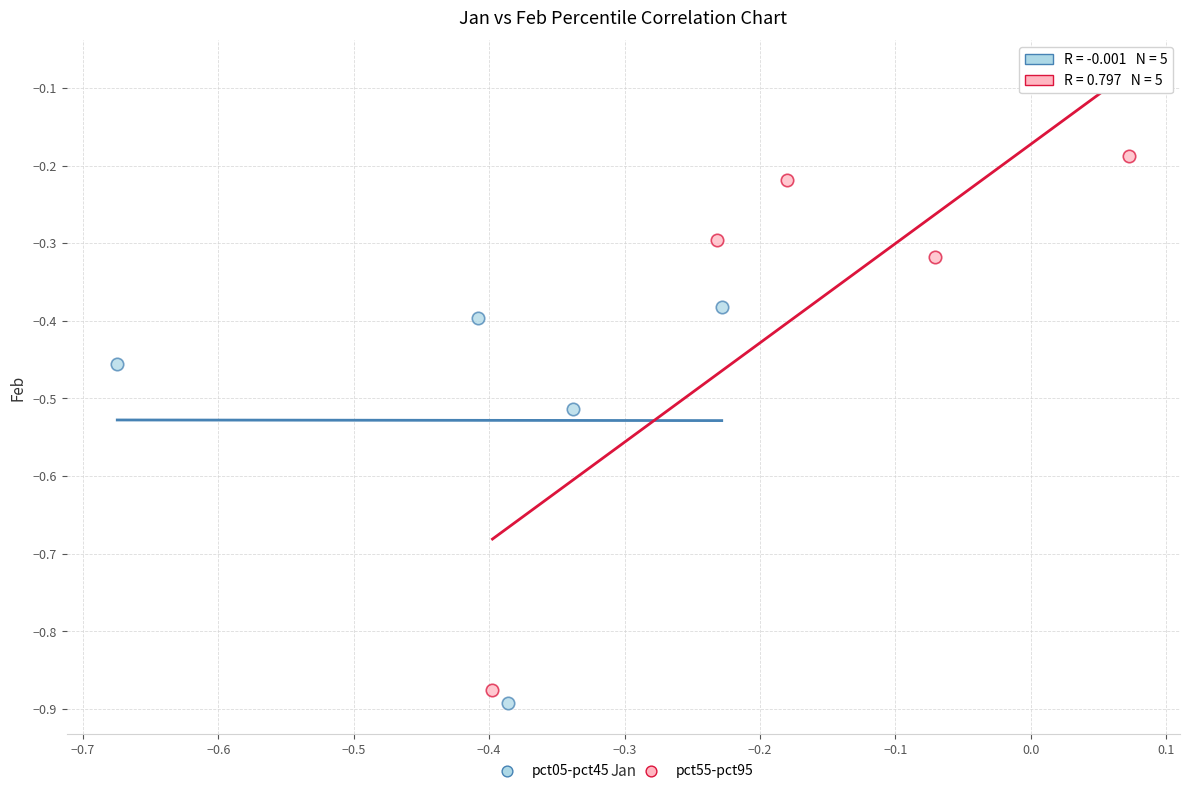

What are all the series names shown in the legend?

pct05-pct45, pct55-pct95